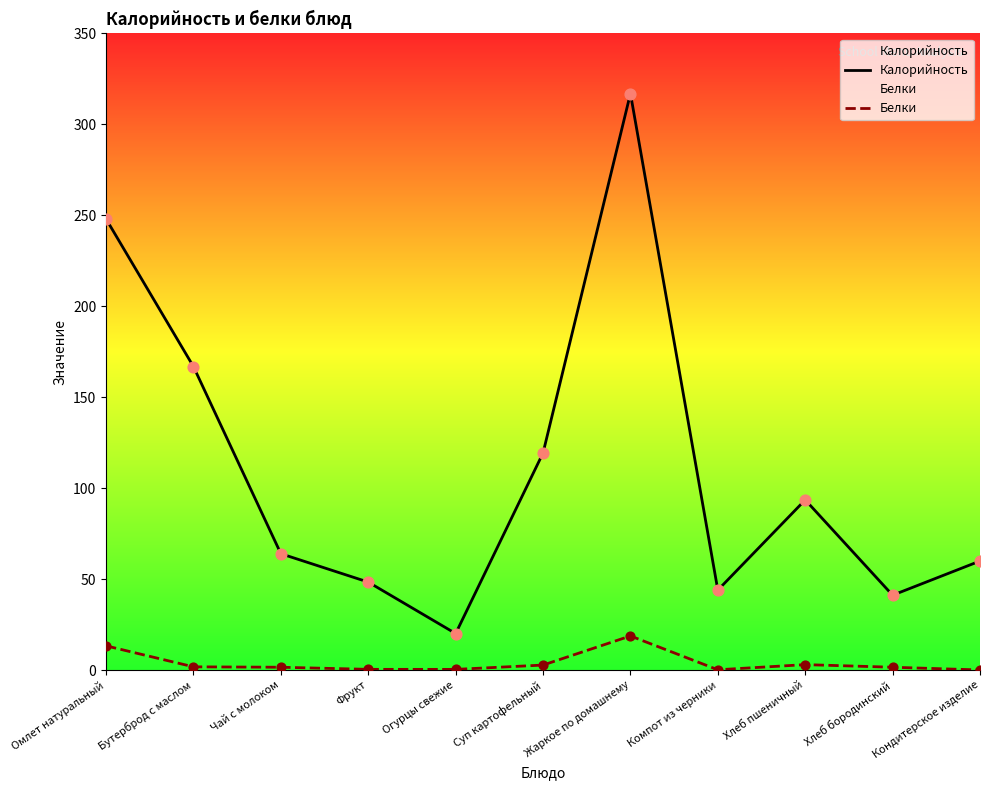

At how many categories does at least one series exceed 162?

3